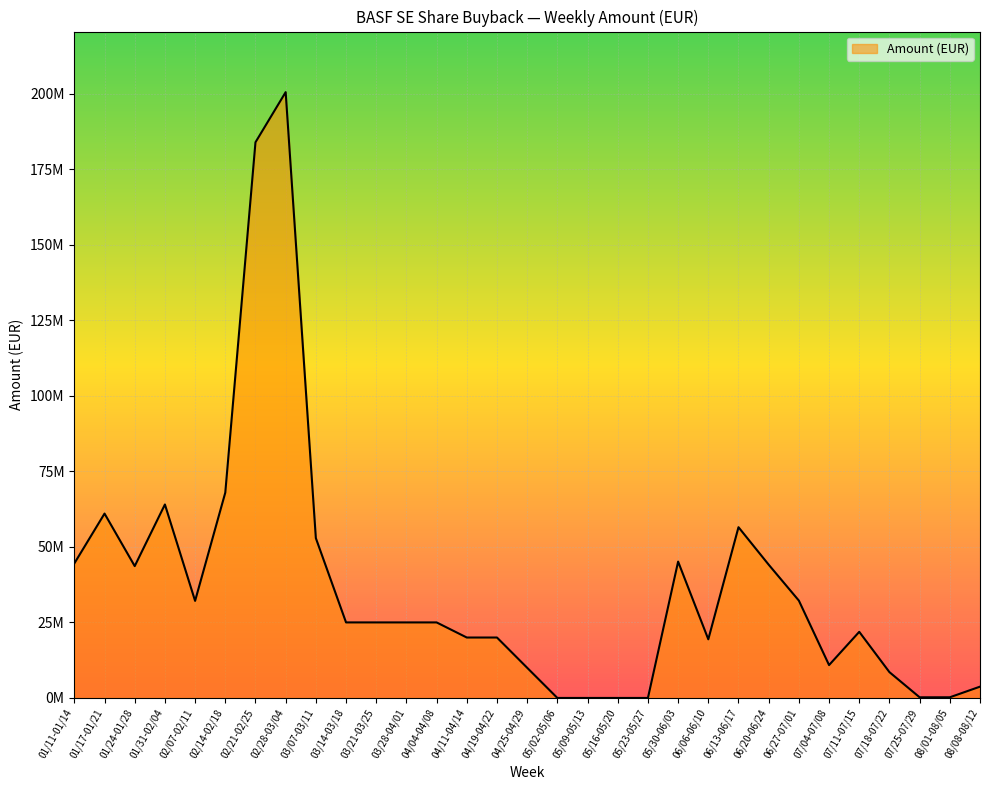

Does the chart have visible grid lines?

Yes